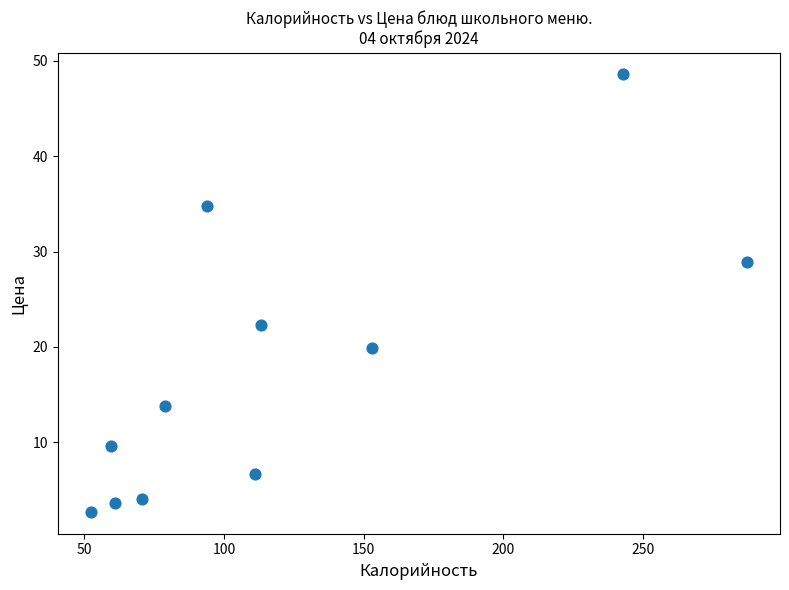

What Y value in the scatter plot is closest to 25?

22.3